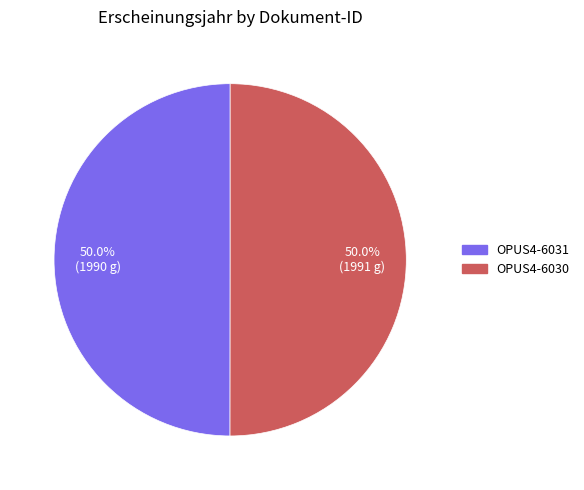

How many segments does this pie chart have?

2